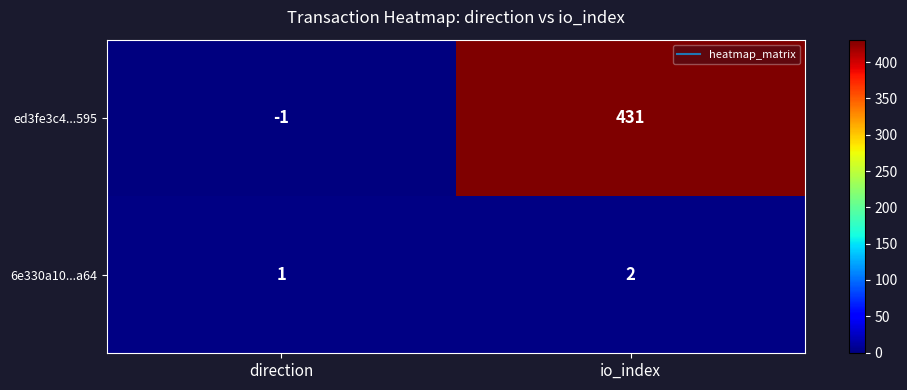

Which category has the highest value across all series?

io_index